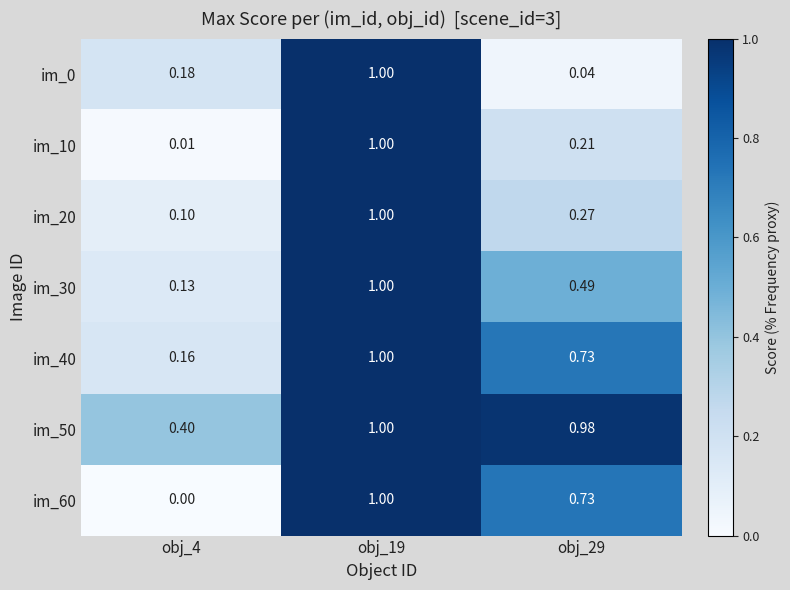

Count the number of categories in the chart.

3